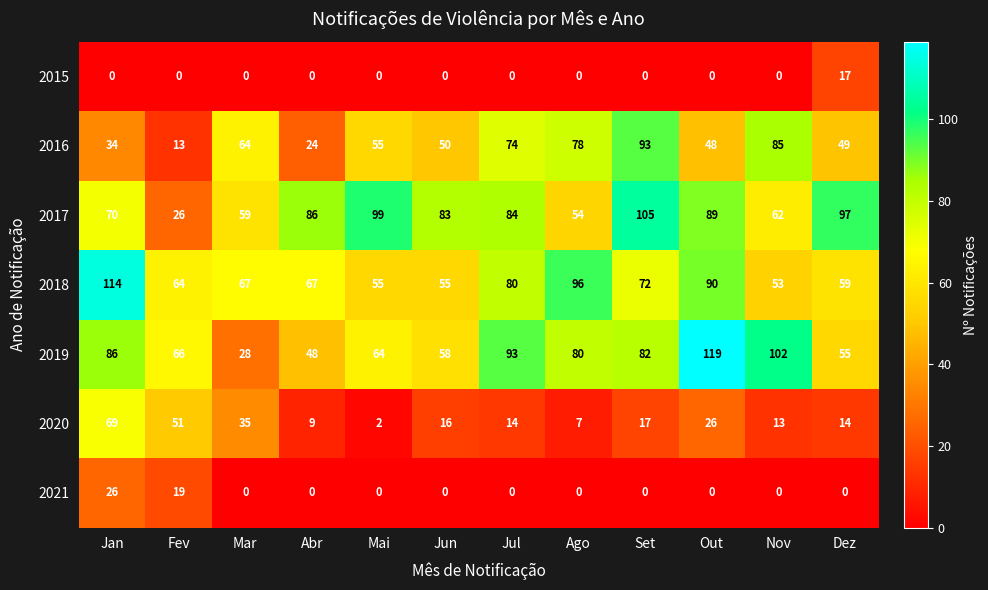

What is the total value across all series at Jul?

345